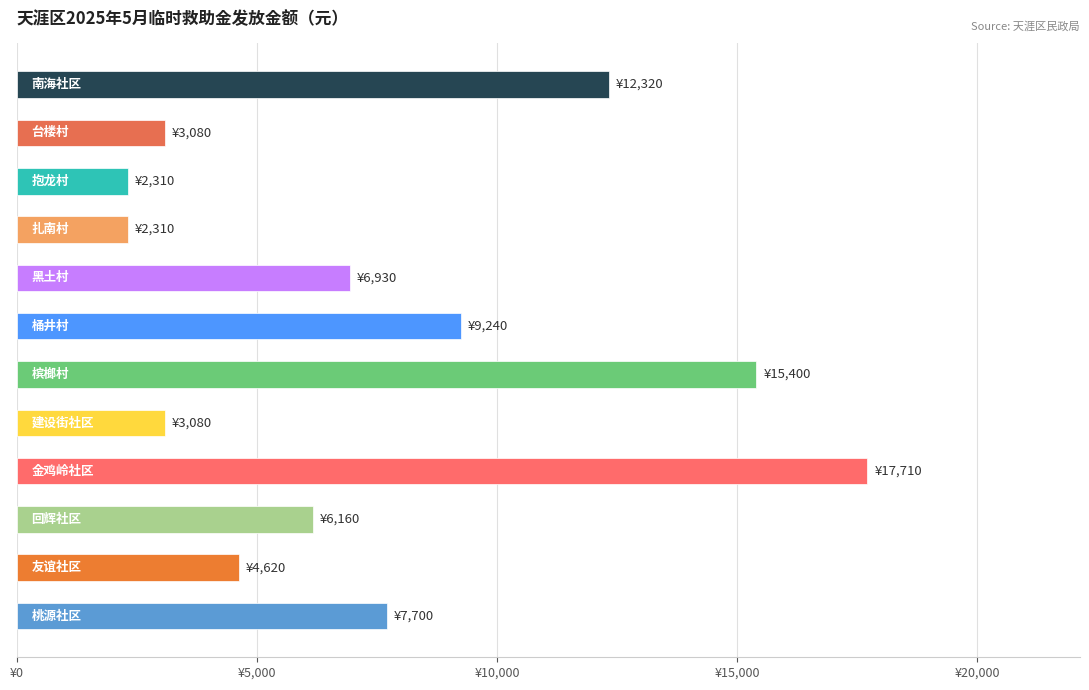

Does the chart contain any negative values?

No